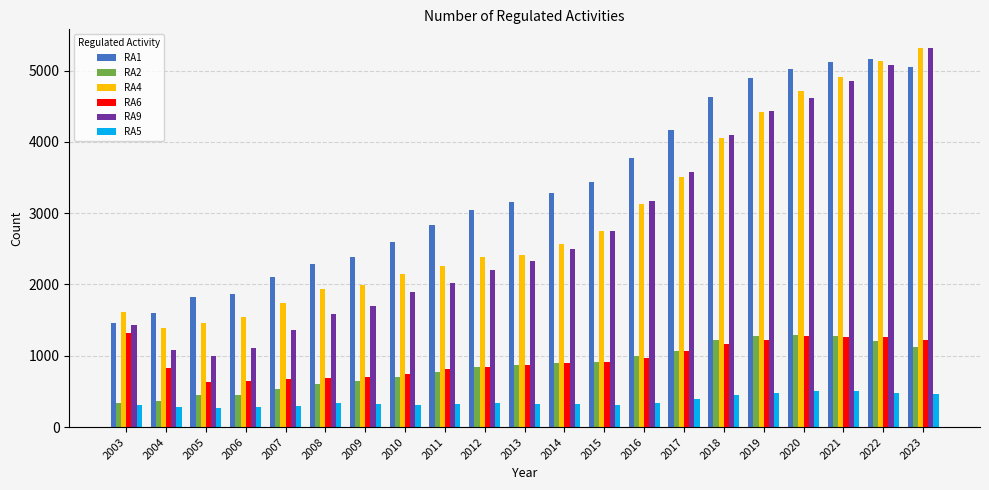

What is the value of the RA6 bar at the 14th from the left?

963